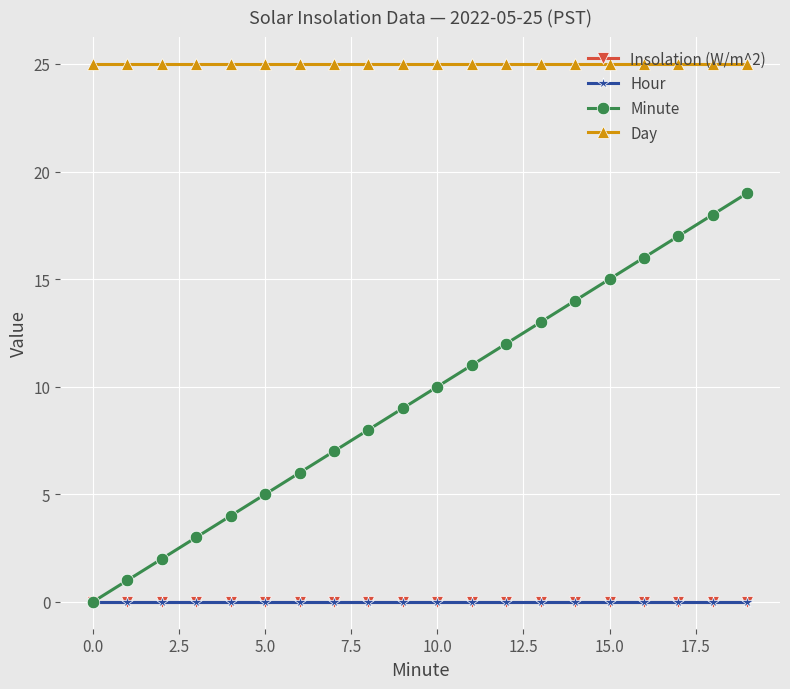

Does the chart have visible grid lines?

Yes